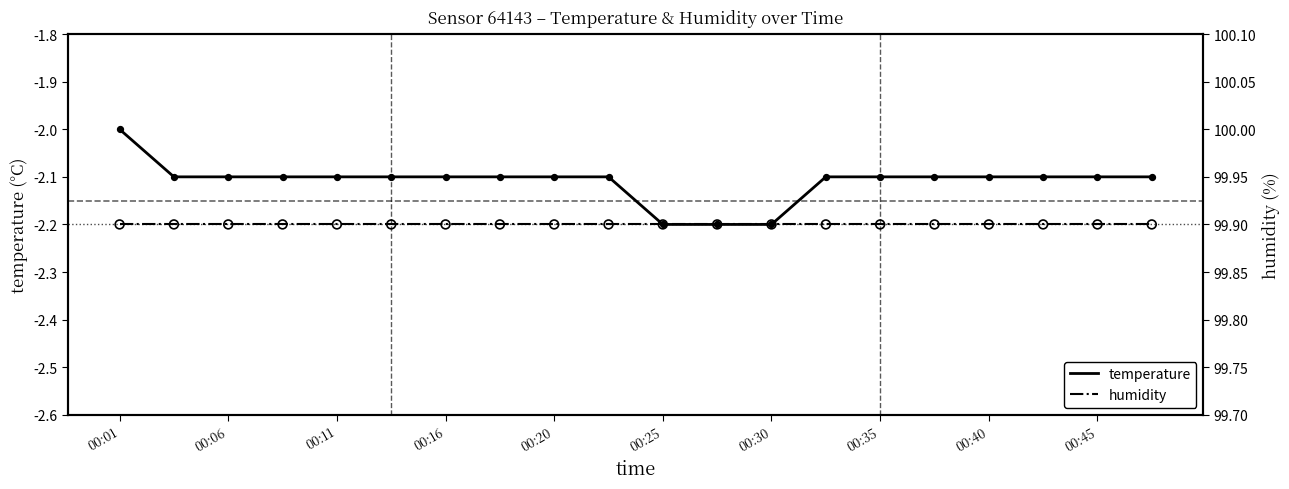

Which series contains the highest Y value?

humidity